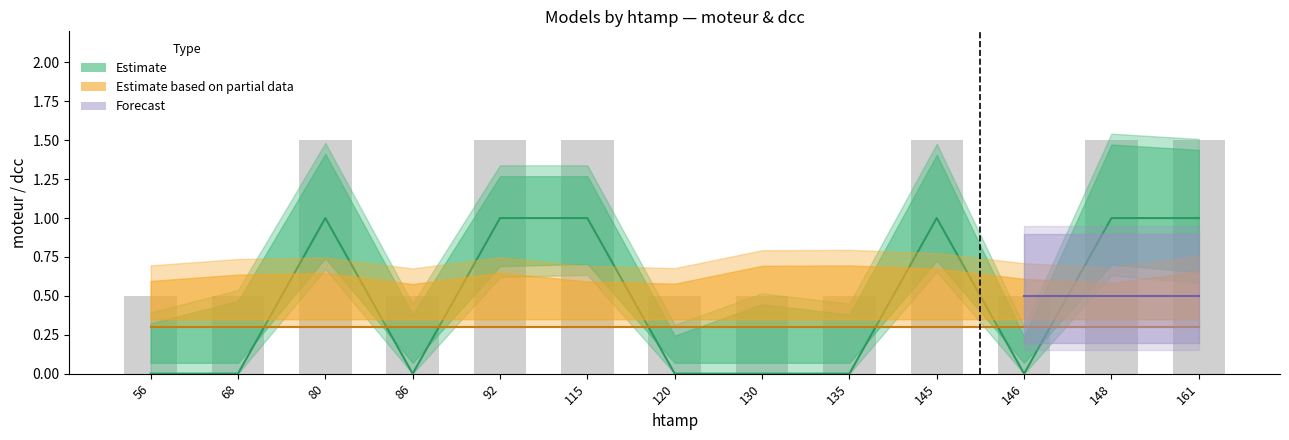

What is the difference between the maximum and minimum values?

1